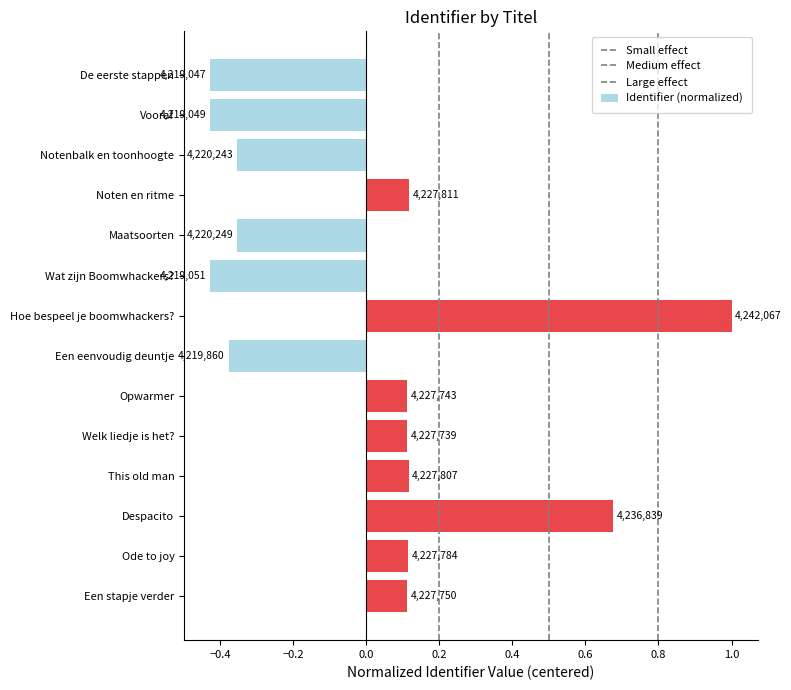

How many bars are there in total?

14